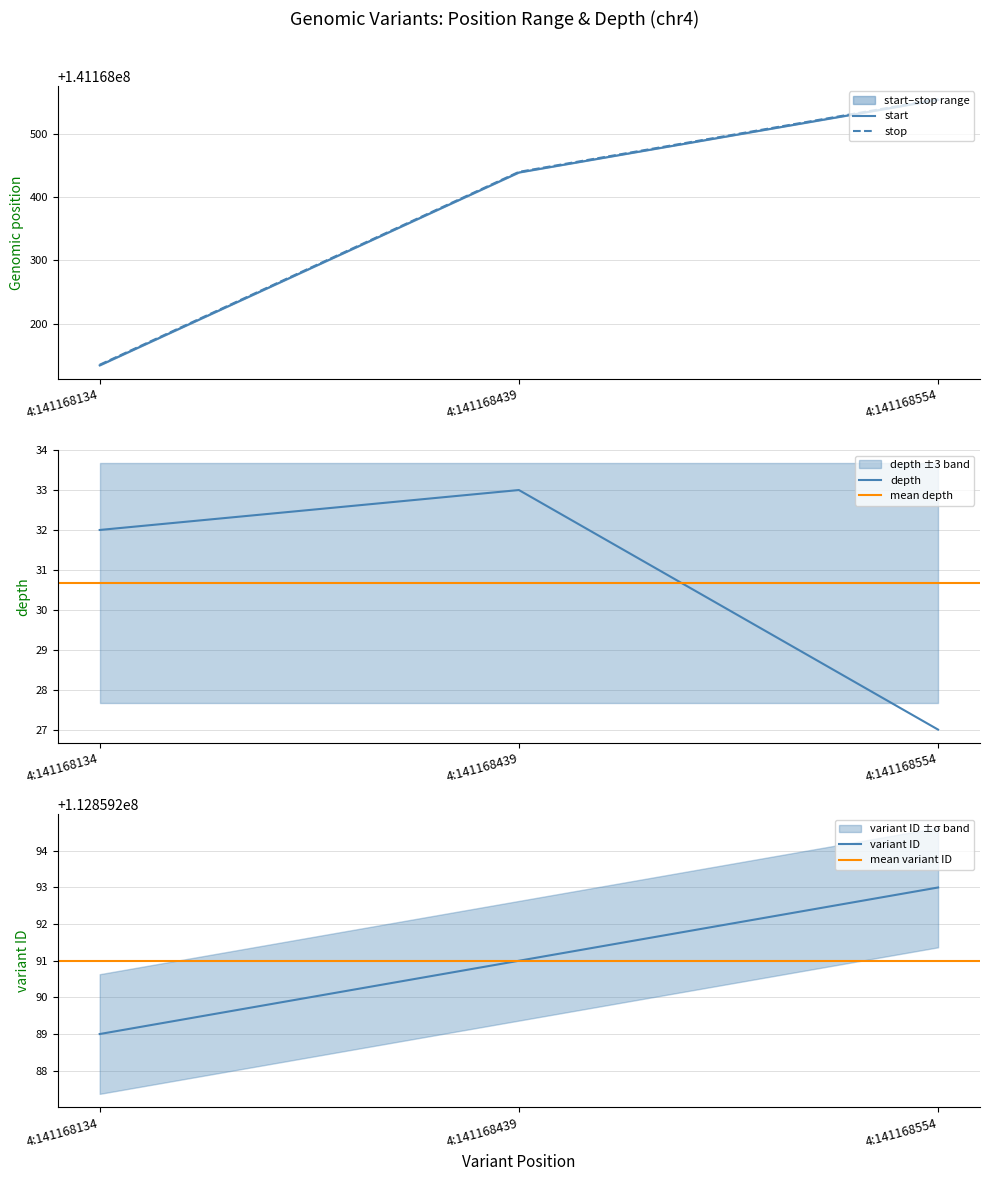

What is the lowest value of the depth series?

27